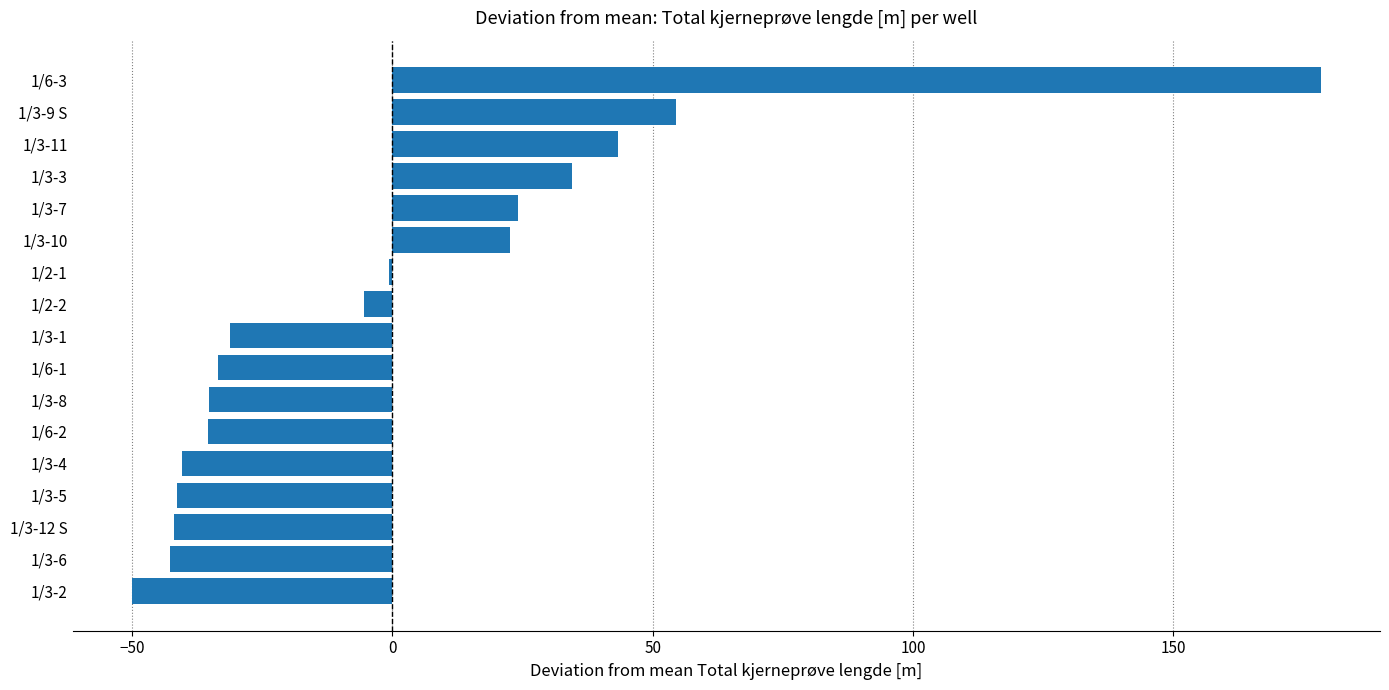

At which label is the value closest to 64?

1/3-9 S